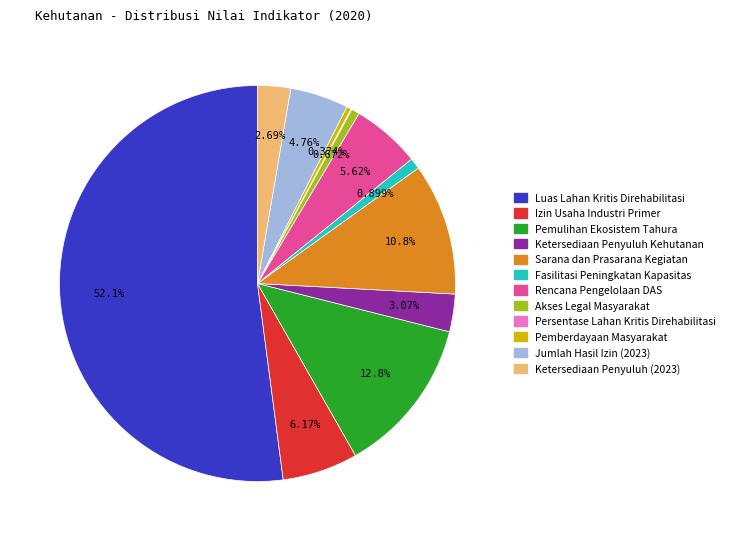

What percentage is NOT represented by Rencana Pengelolaan DAS?

94.4%